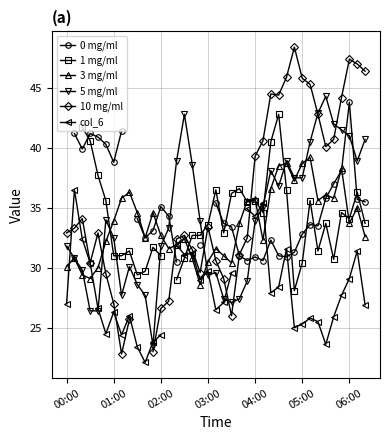

What is the smallest value displayed?

22.1